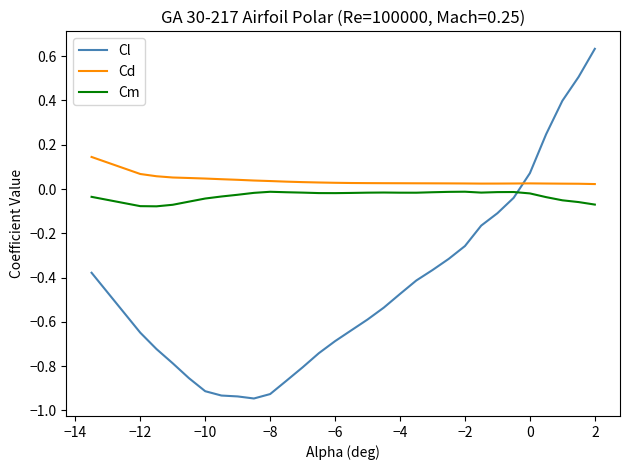

List the series in order of their peak value, highest first.

Cl, Cd, Cm